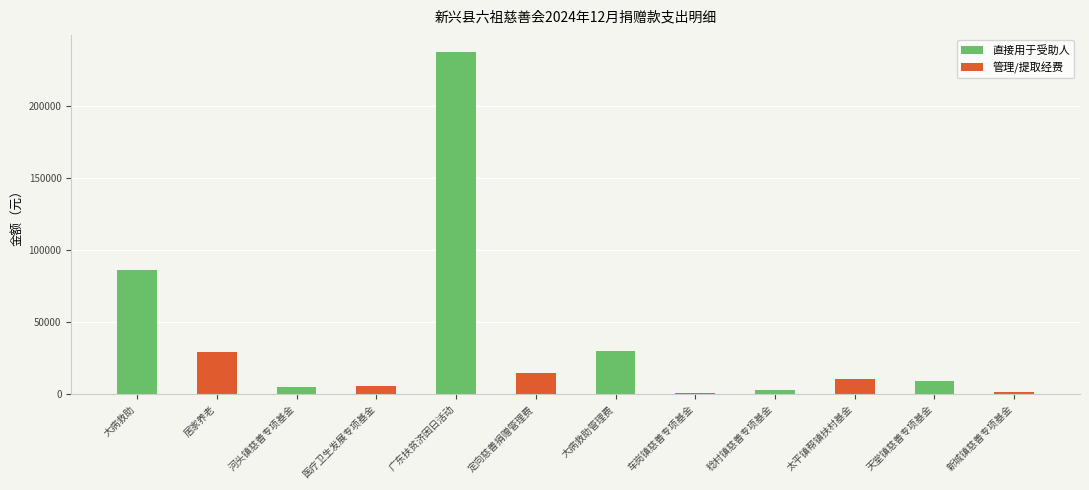

What is the approximate value at 居家养老?

29051.0